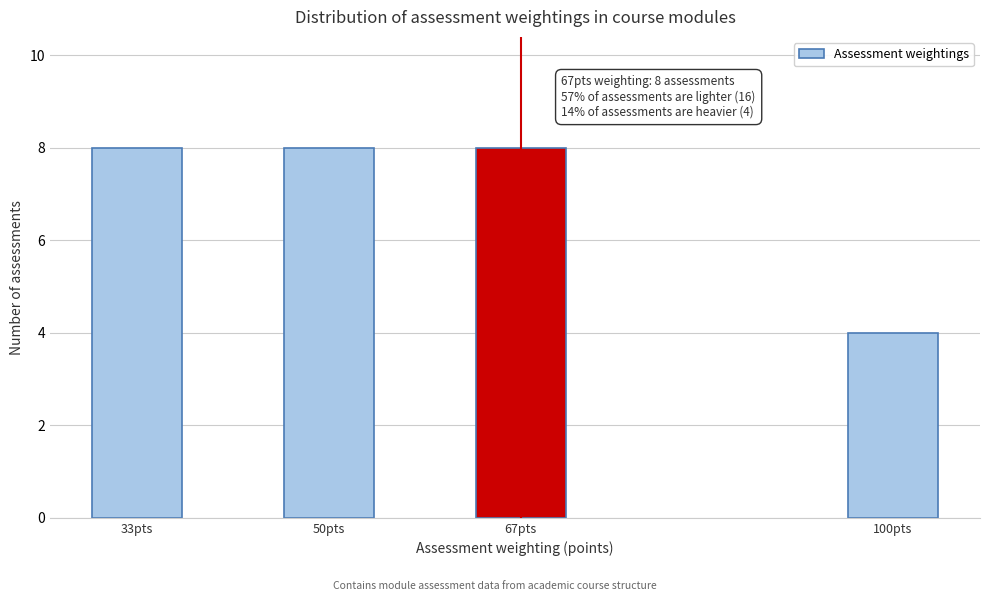

Reading left to right, extract all data points from this chart.

8	8	8	4